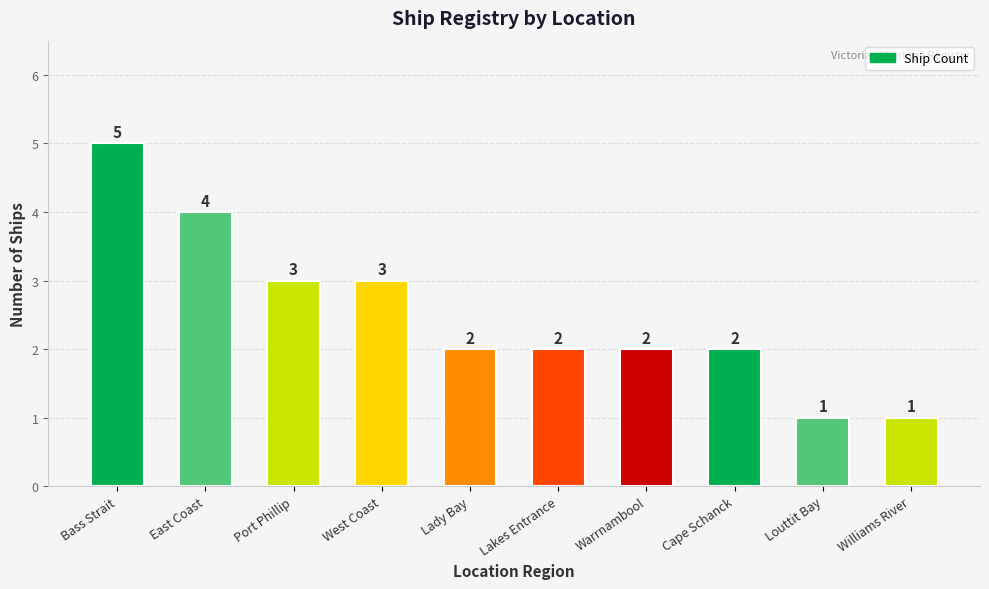

The value at East Coast is 3. True or false?

False